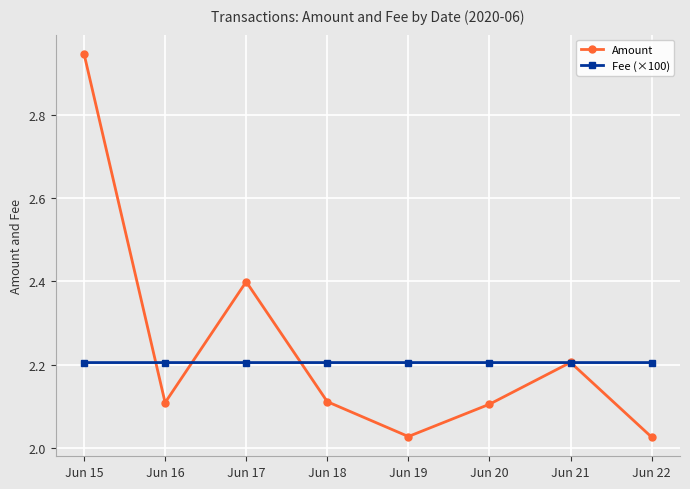

Rank the series by their maximum value, from highest to lowest.

Amount, Fee (×100)